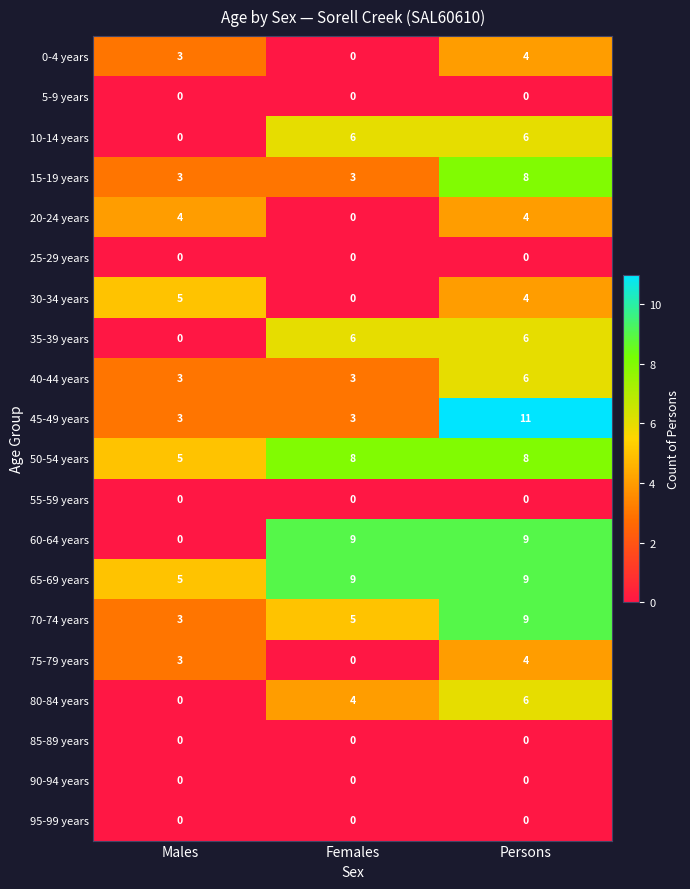

Count the 50-54 years values in the range 5 to 8.

3